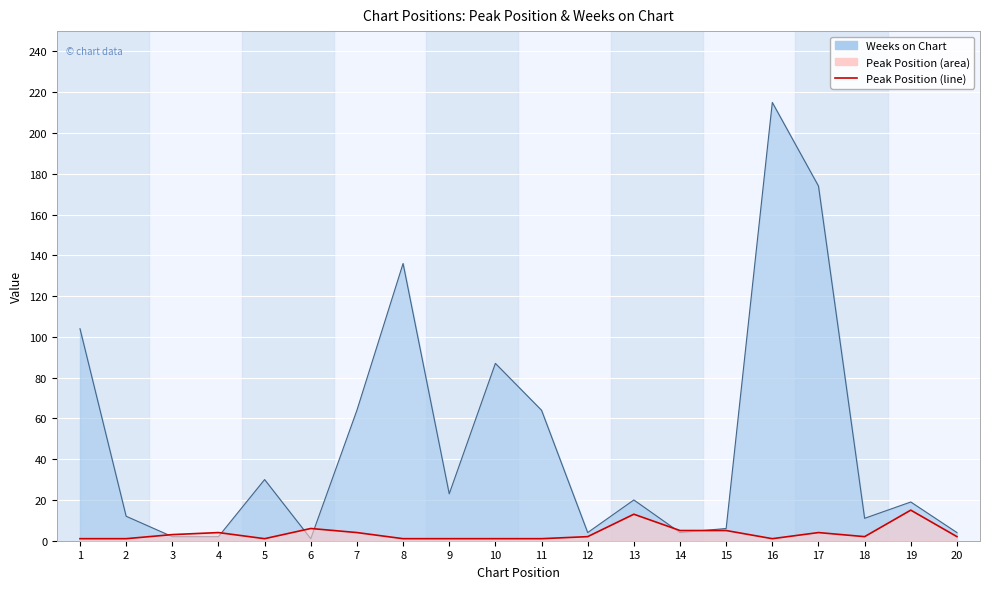

How many data points are less than 2?

8